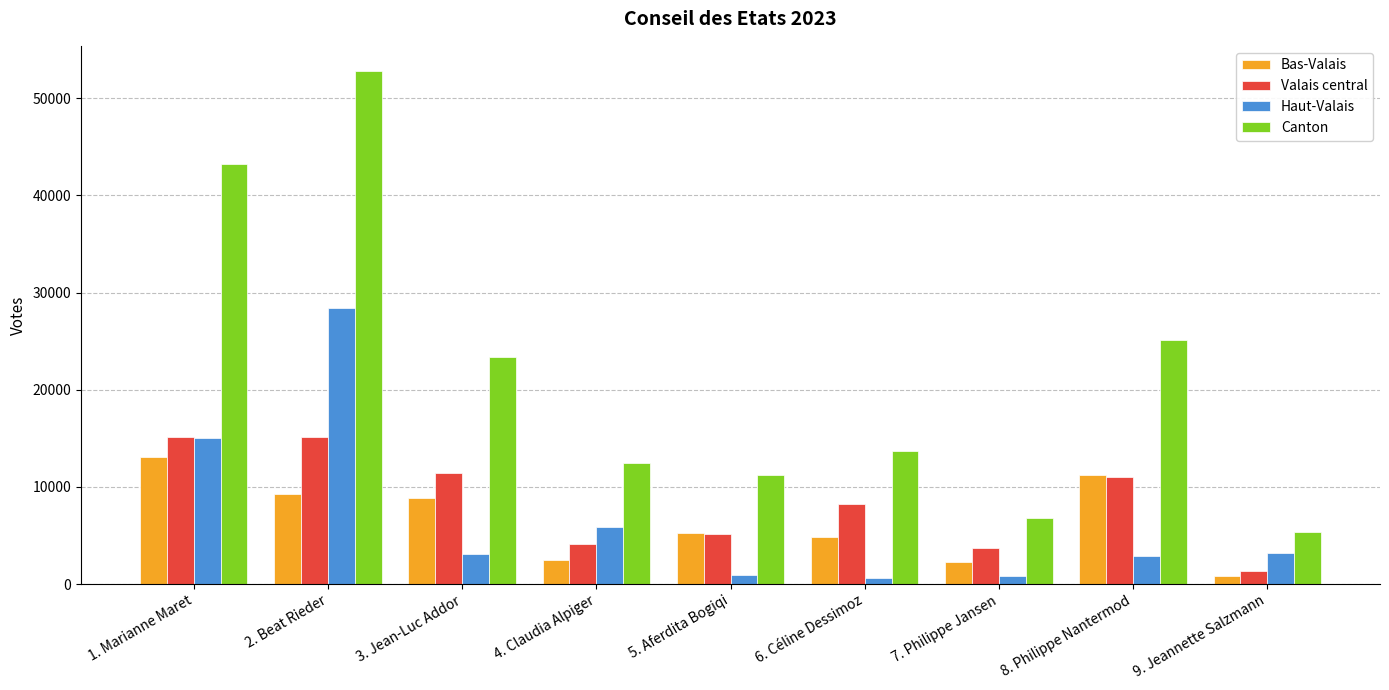

How many distinct data groups are displayed?

4